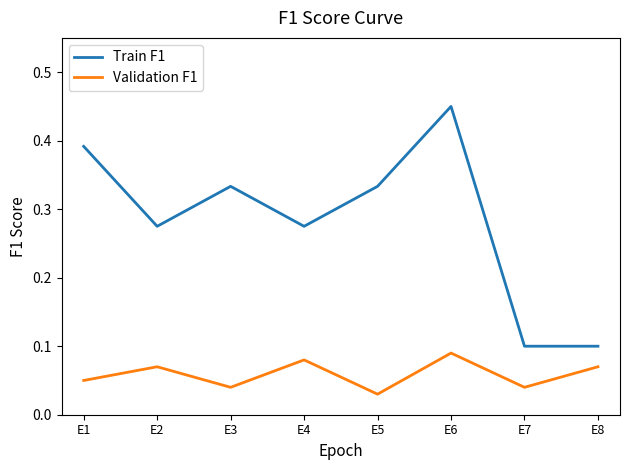

Which series has the largest range (max minus min)?

Train F1